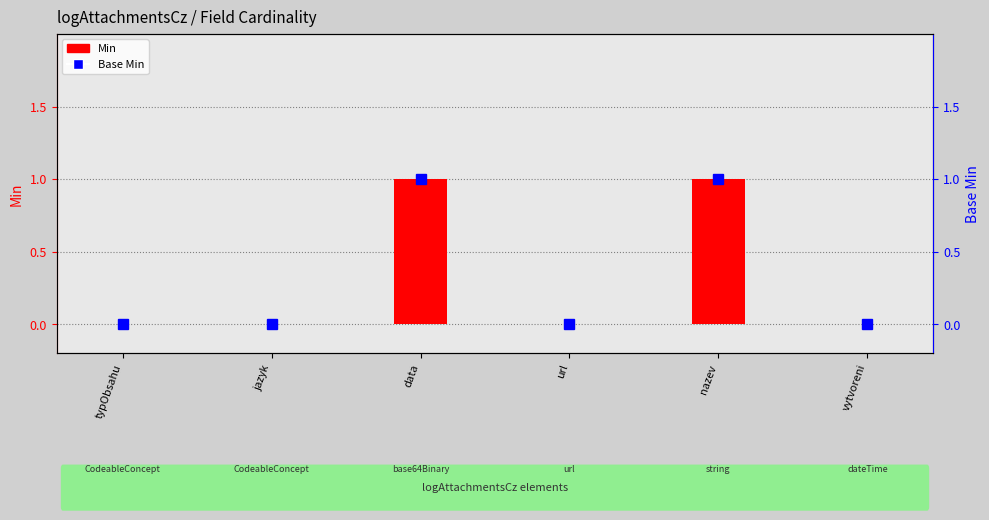

What is the difference between the maximum and minimum values in the Min series?

1